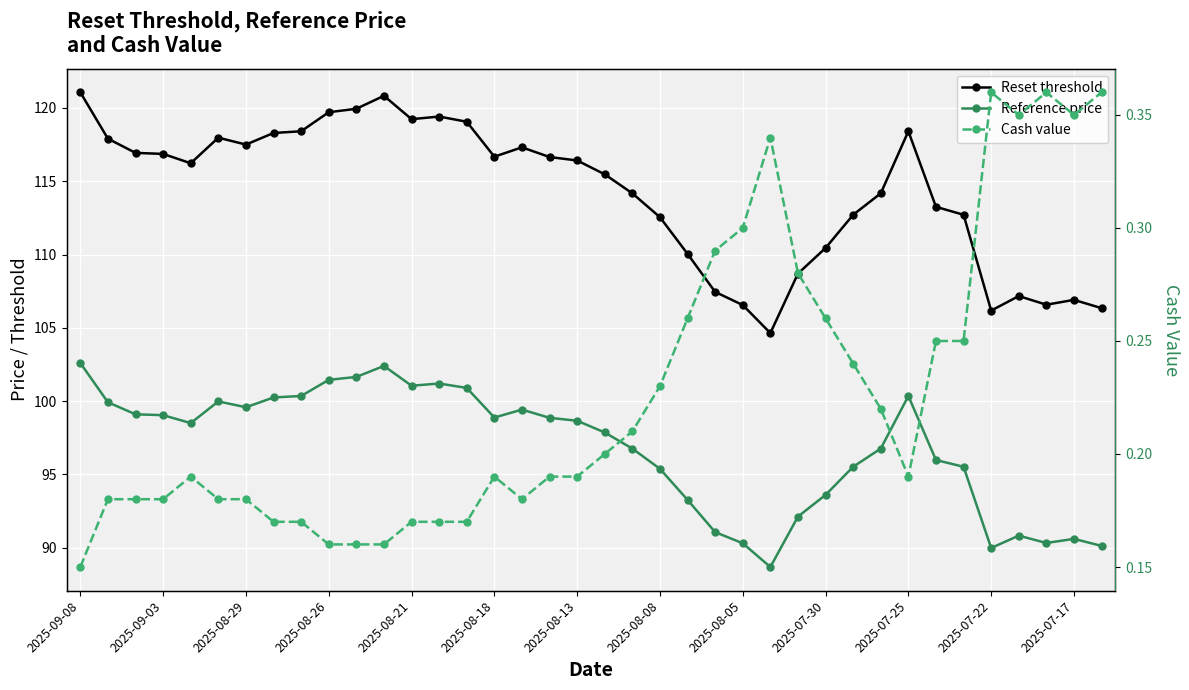

True or false: Reset threshold and Cash value cross at least once.

False